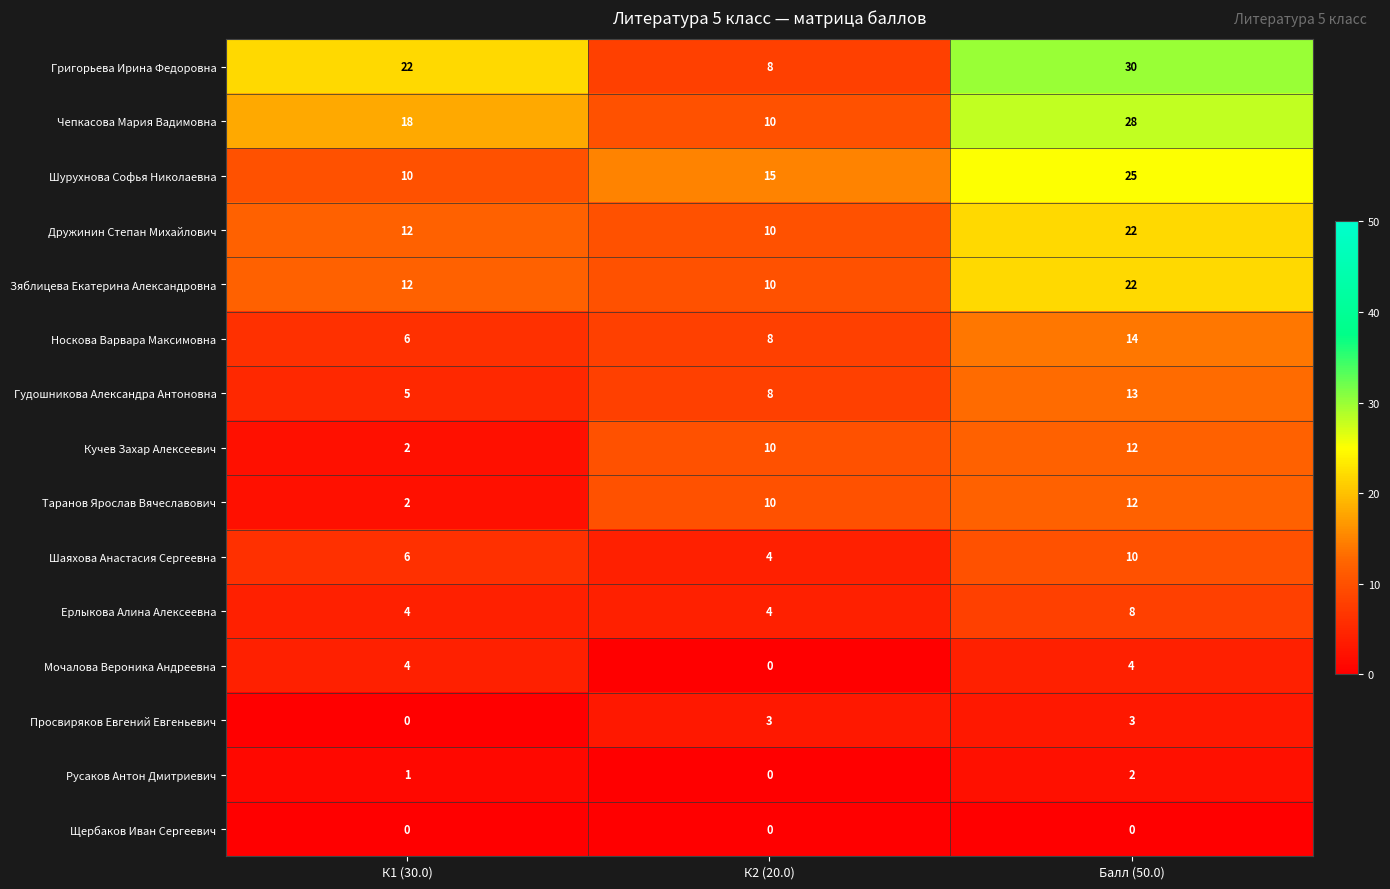

What is the total value across all series at К2 (20.0)?

100